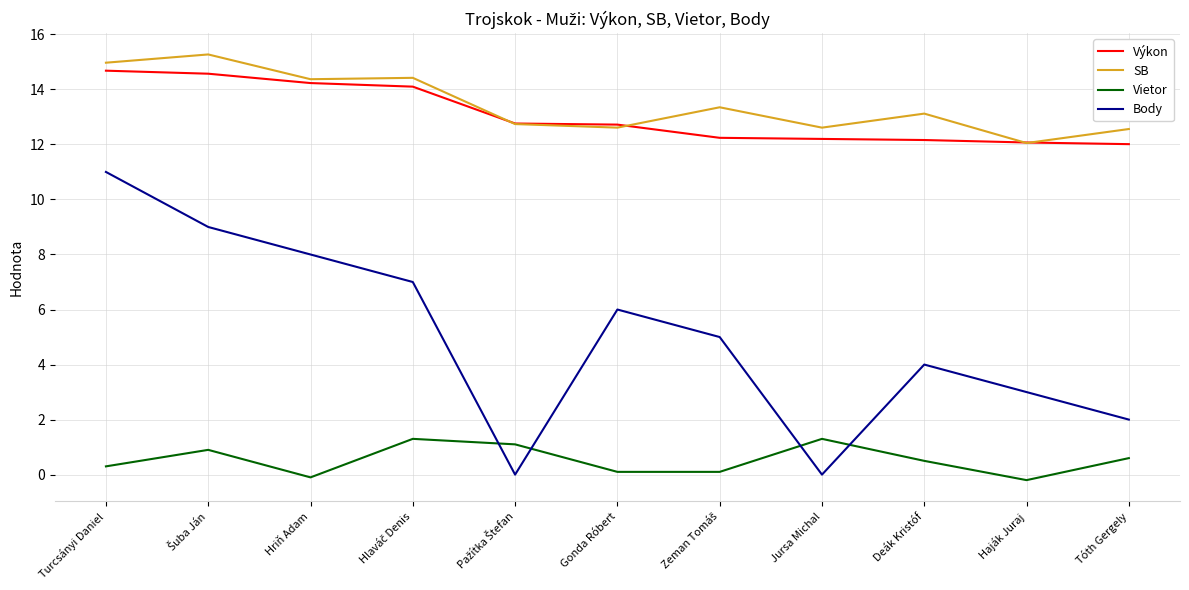

Is it true that SB equals 14.4 at Hriň Adam?

True